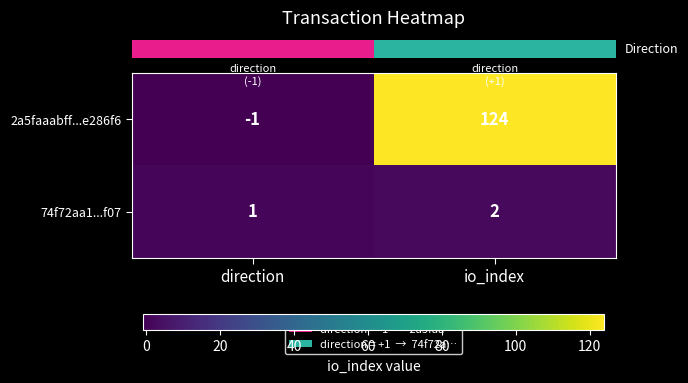

What is the sum of all 74f72aa1...f07 values?

3